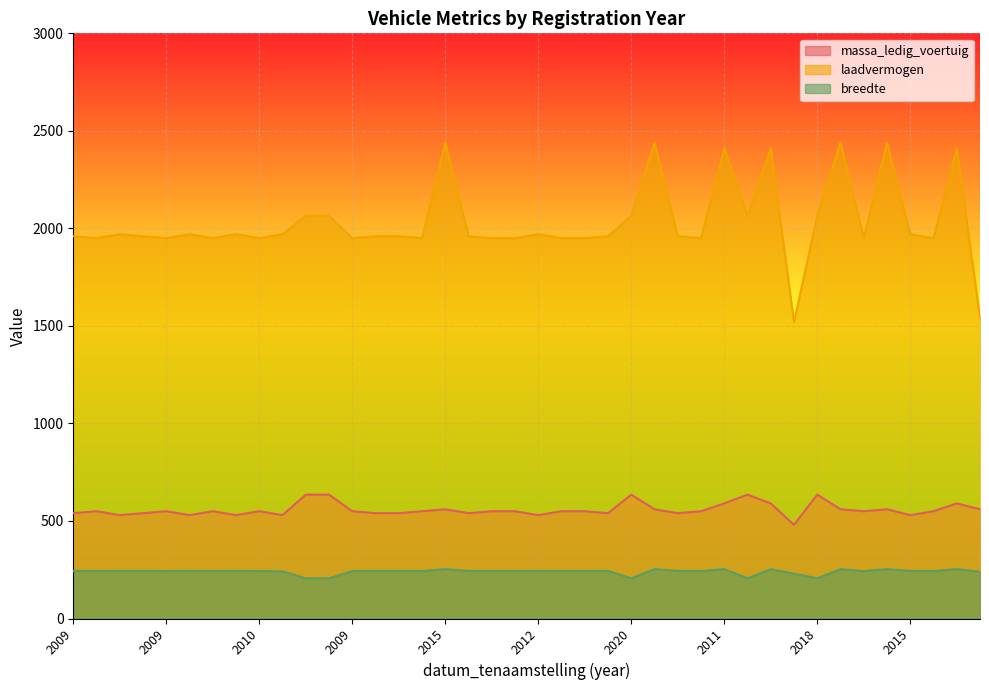

How many values in the massa_ledig_voertuig series exceed 550?

13